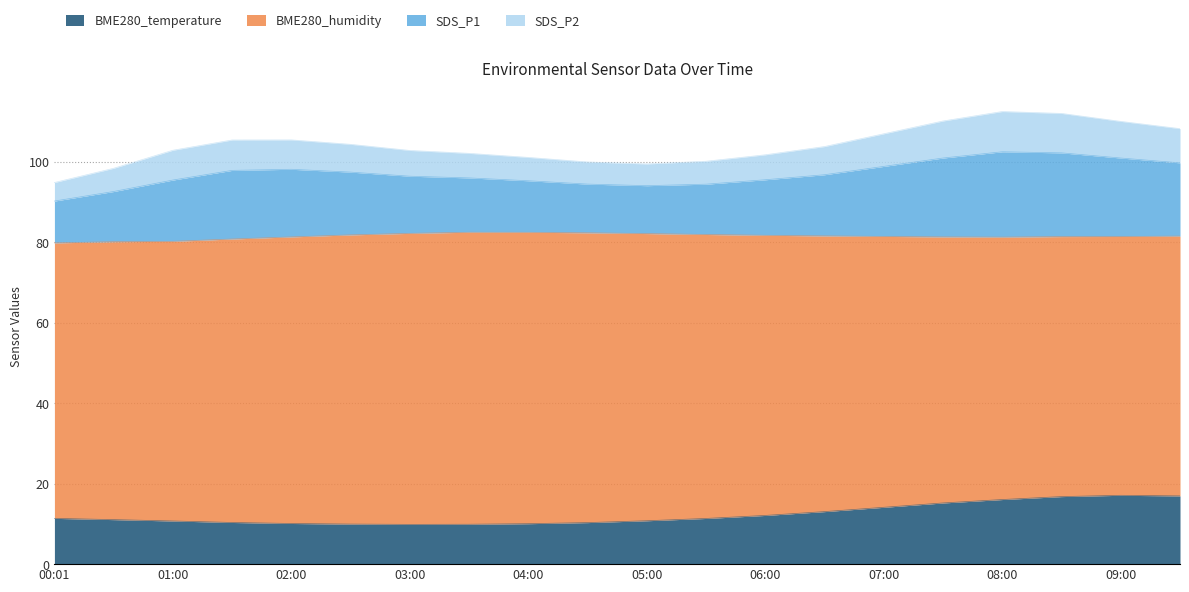

What is the highest value of the BME280_temperature series?

17.1